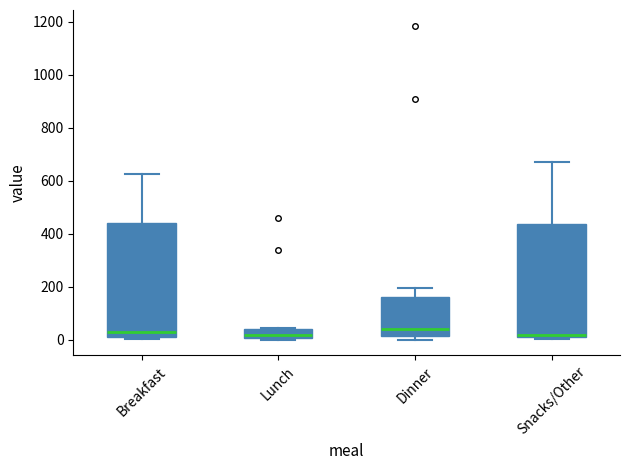

Where is the lower edge of the box for Snacks/Other on the y-axis? The values are not printed on the chart, so give them approximately, as read against the axis.

0